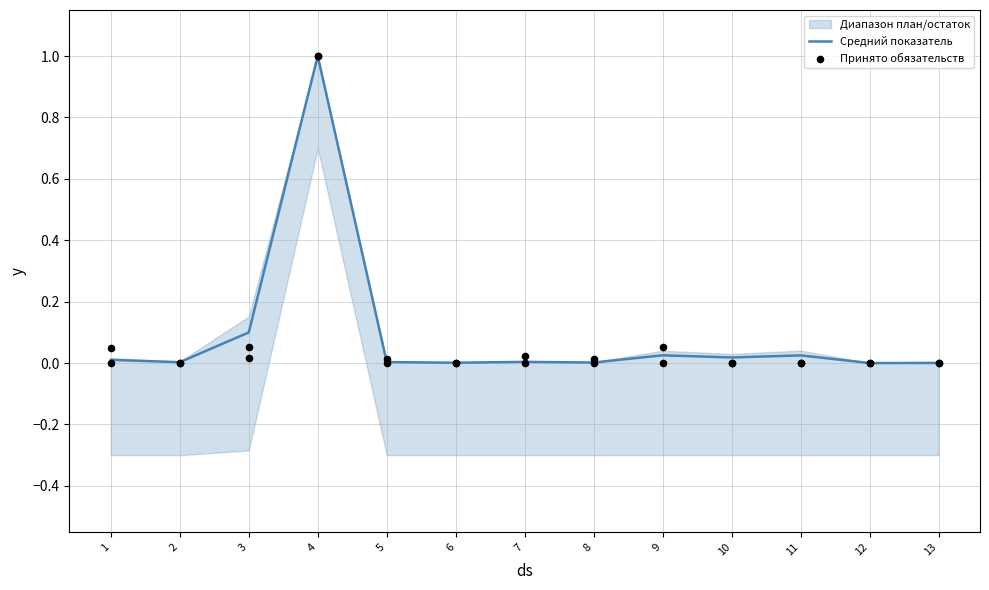

The value of Средний показатель at 5 is 0.0. True or false?

True